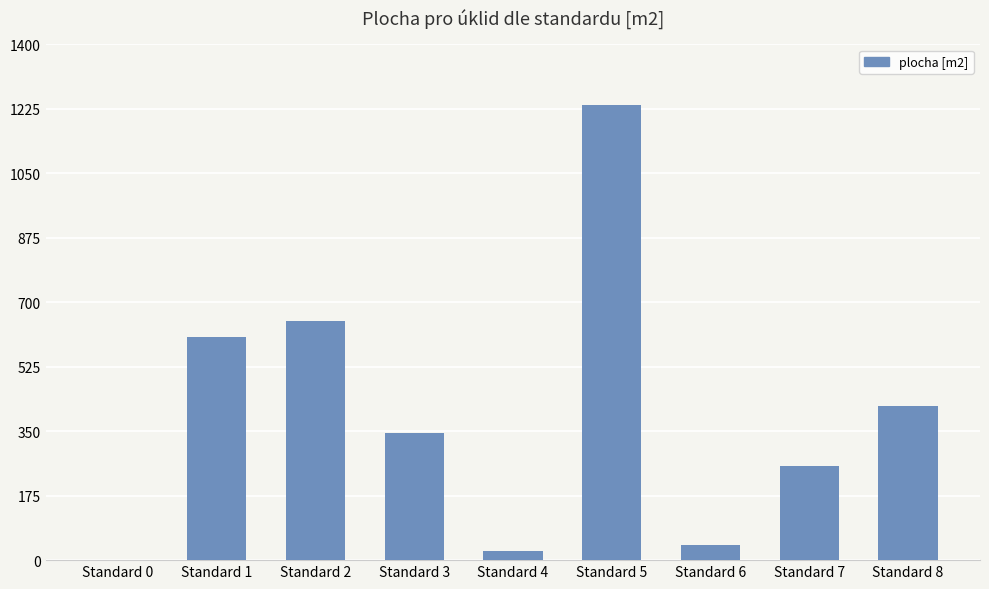

At which label does the data first exceed 345?

Standard 1